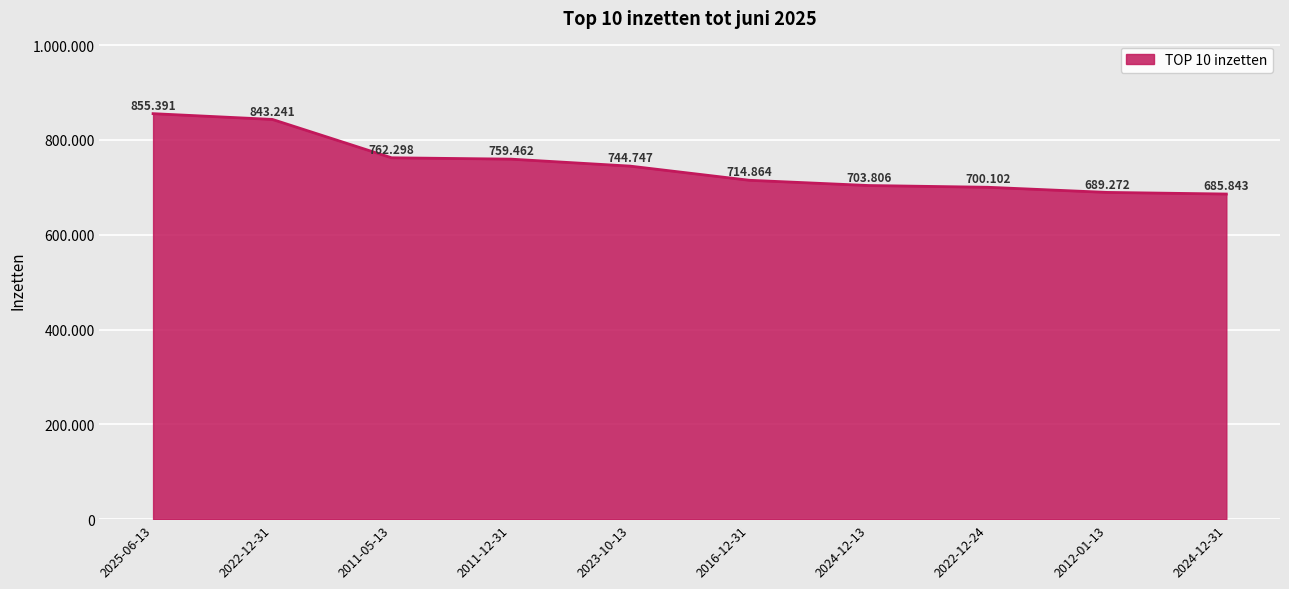

Does the chart display data point markers on the line(s)?

No